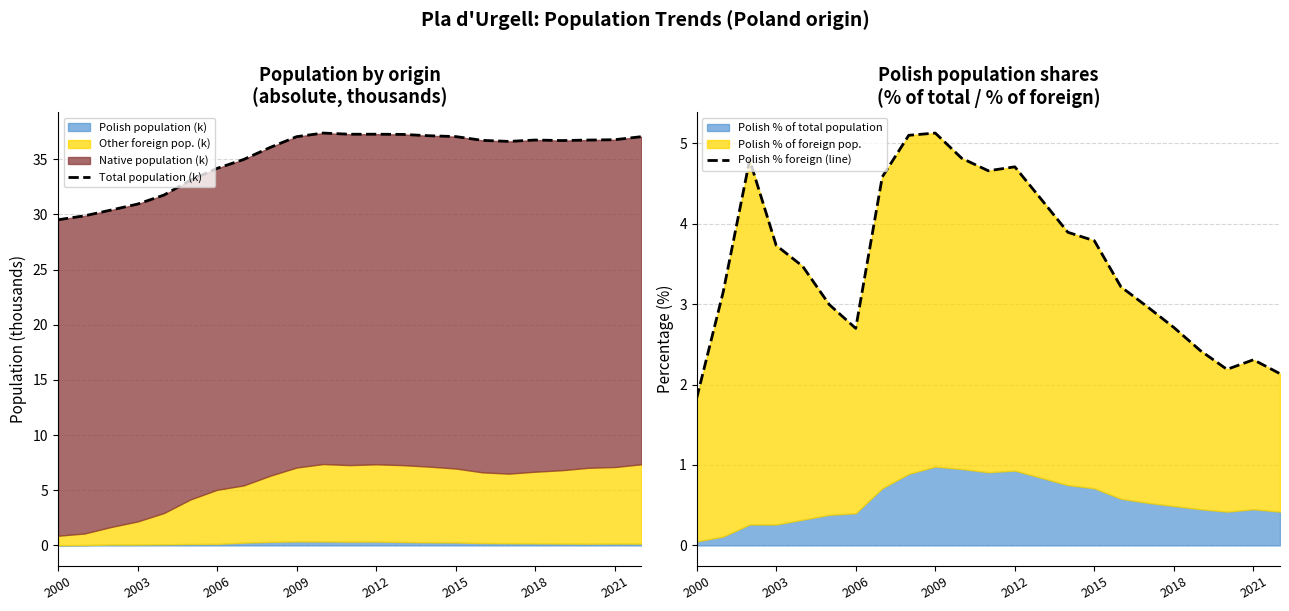

What is the difference between the maximum and second lowest values in the Total population (k) series?

7.5